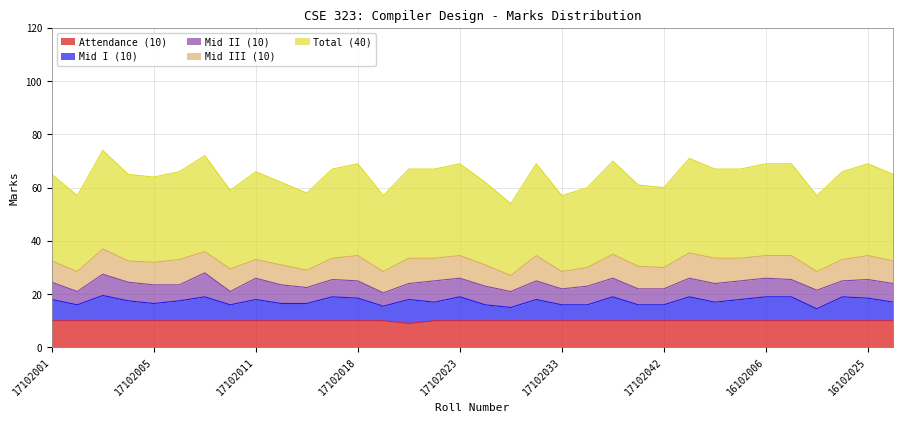

In Attendance (10), how many points are lower than both neighbors (excluding endpoints)?

1